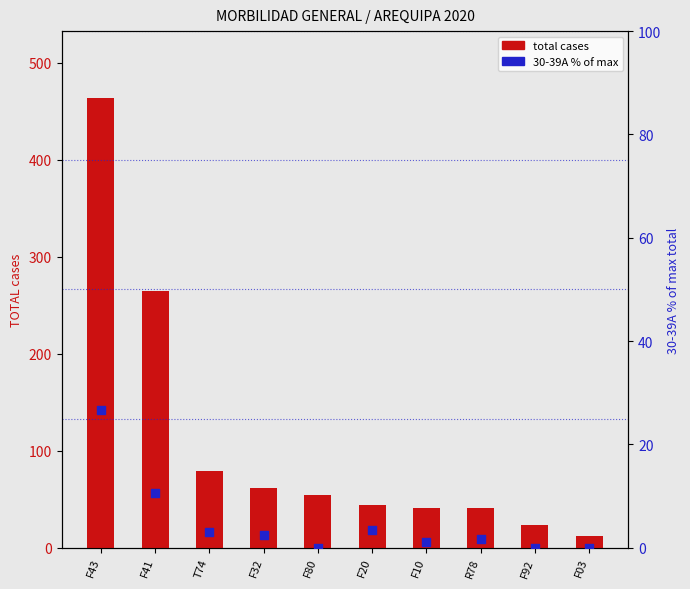

Which series has the largest total across all categories?

total cases